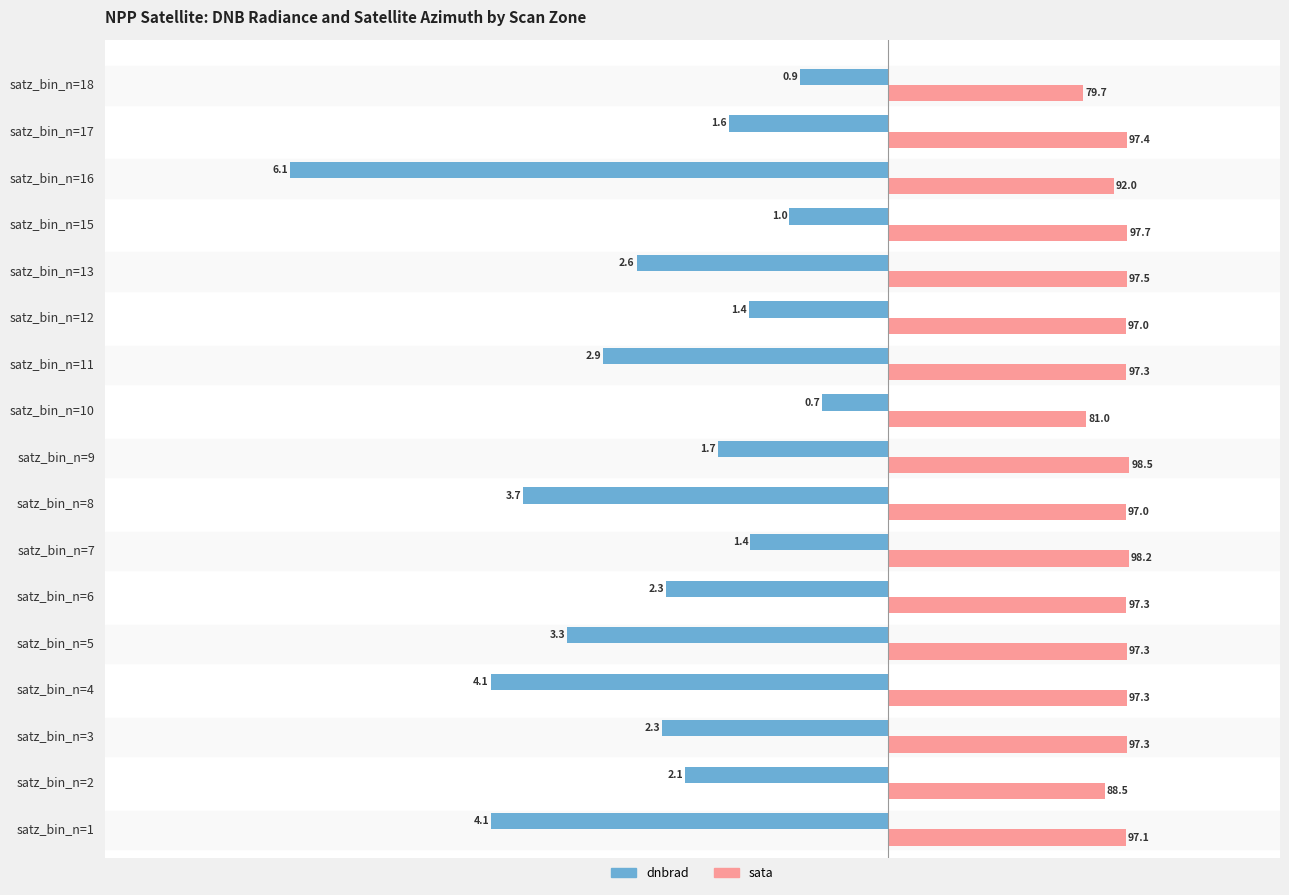

What are all the series names shown in the legend?

dnbrad, sata